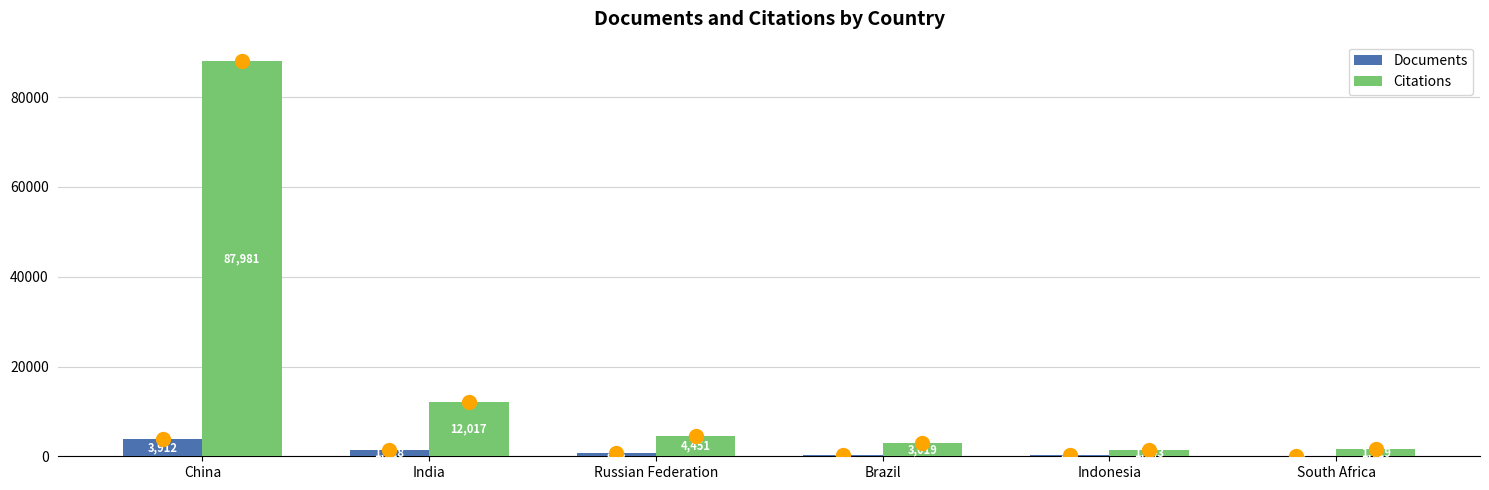

At which category is the sum across all series the highest?

China